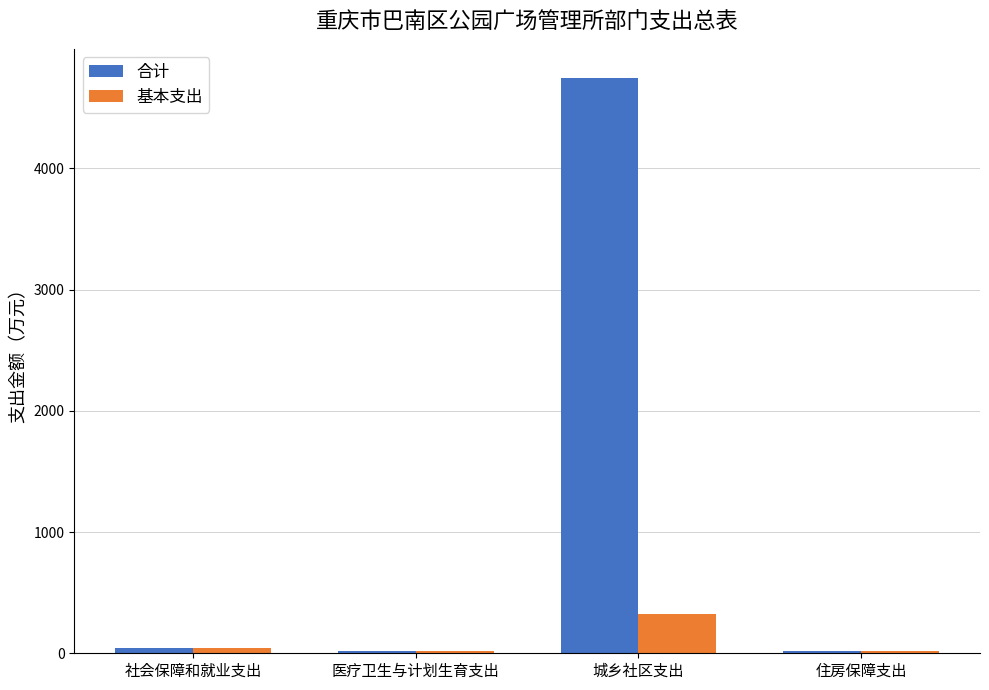

Rank the series by their average value, from highest to lowest.

合计, 基本支出